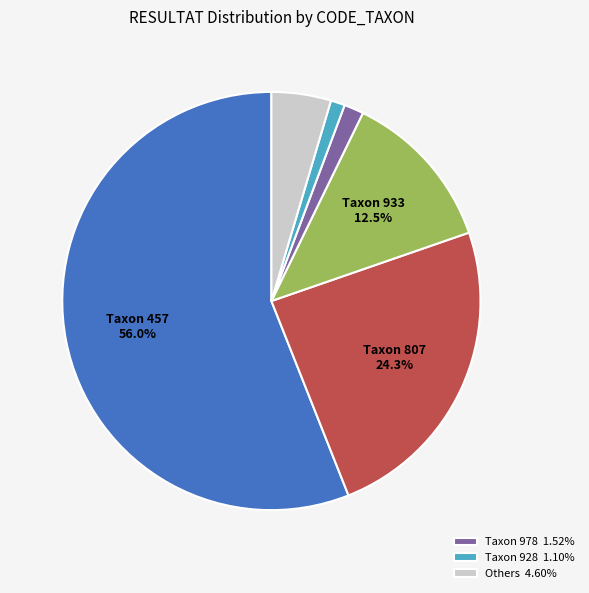

To the nearest percent, what is the difference between the largest and smallest slice percentages?

55%